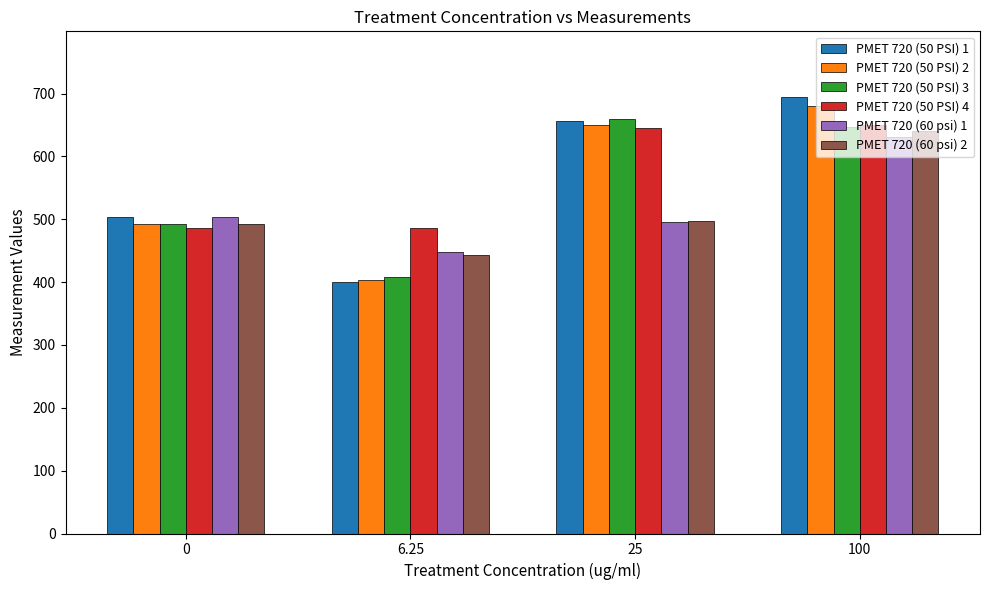

What is the sum of all PMET 720 (60 psi) 1 values?

2079.0